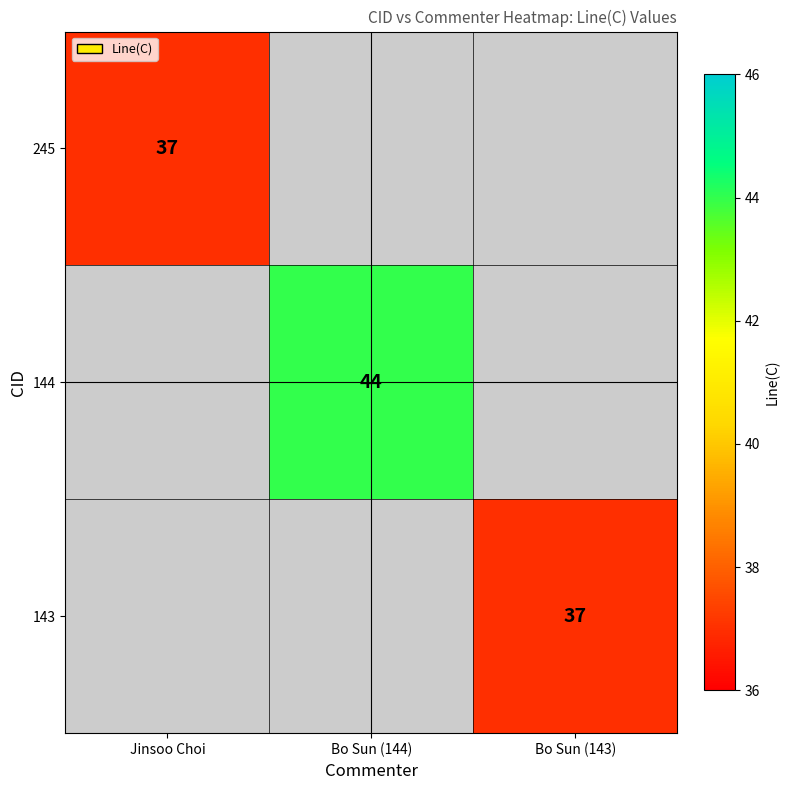

True or false: 143 has a value of 37 at Bo Sun (143).

True